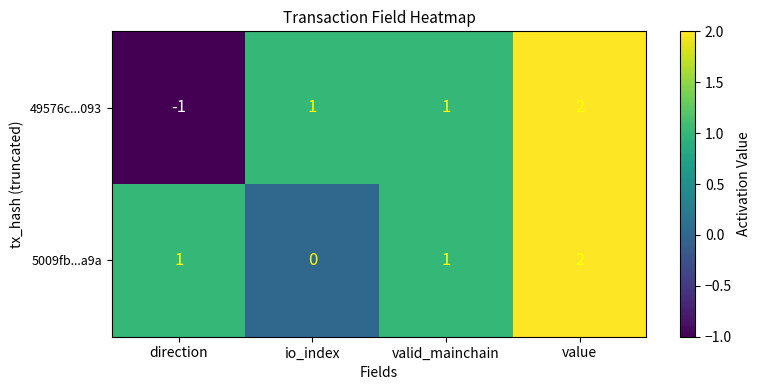

How many values in 49576c...093 are below zero?

1